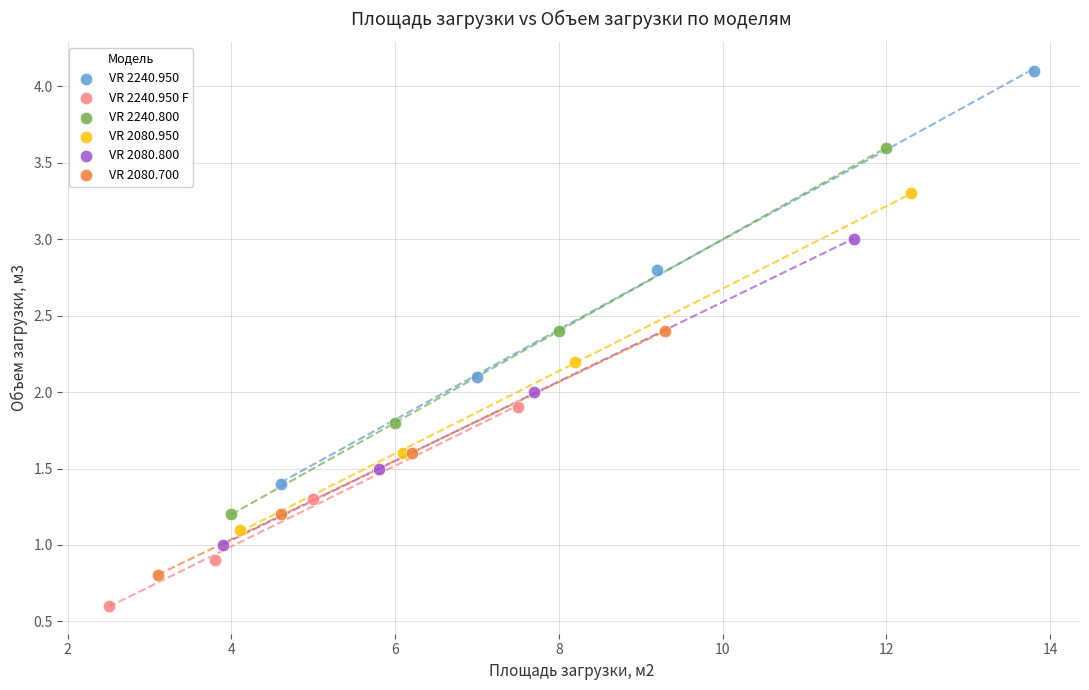

Which series has the widest spread of Y values?

VR 2240.950